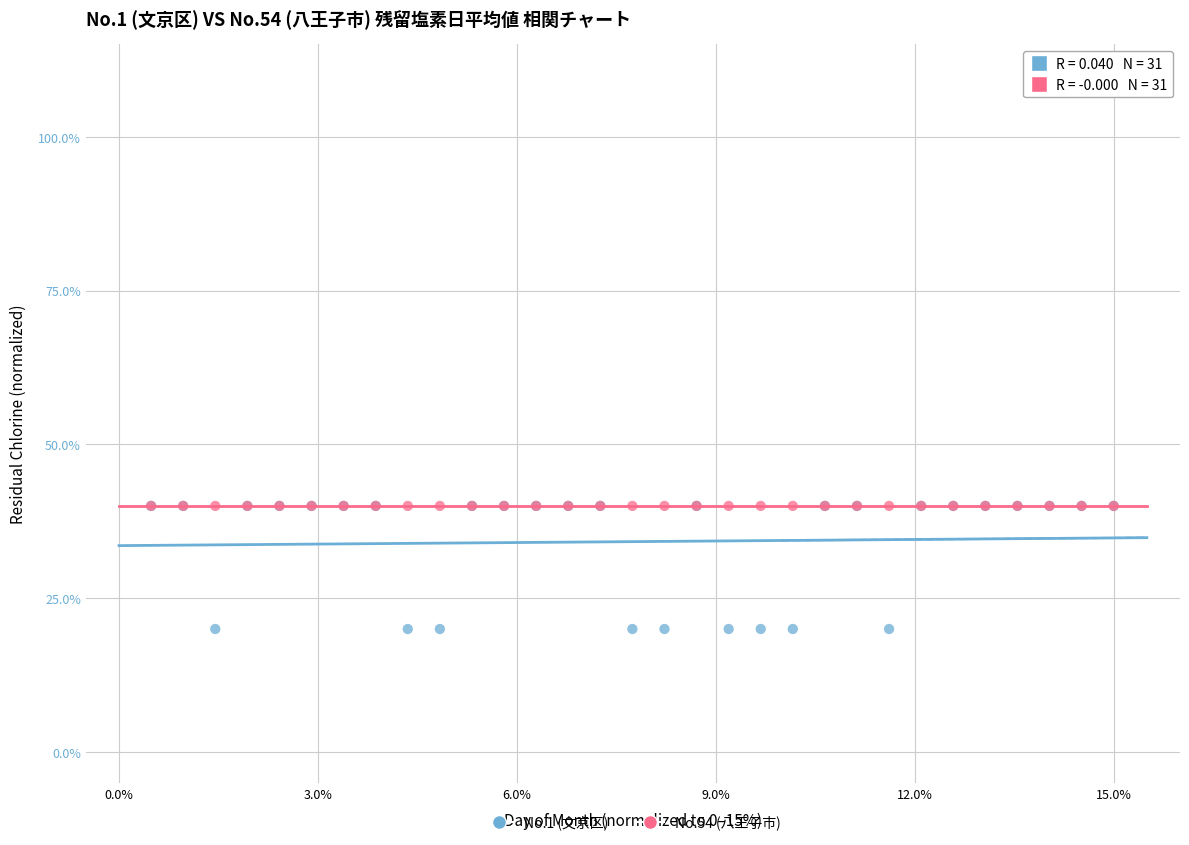

What are all the series names shown in the legend?

No.1 (文京区), No.54 (八王子市)